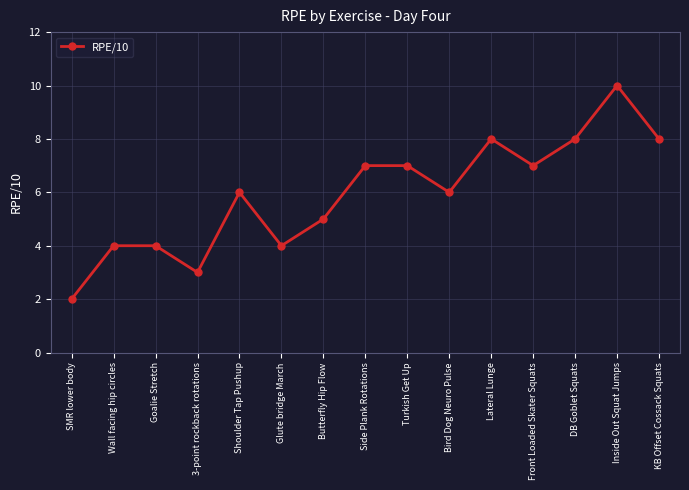

Does the chart display data point markers on the line(s)?

Yes